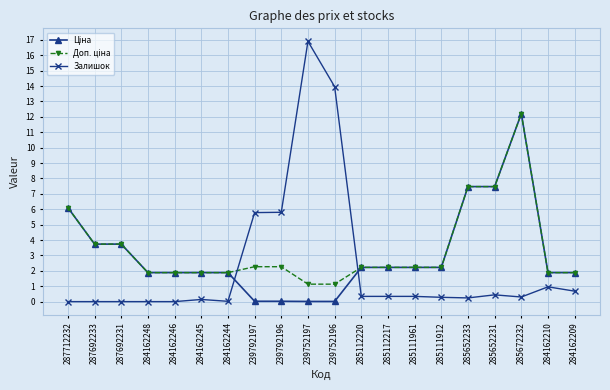

Which series has the widest spread of values?

Залишок